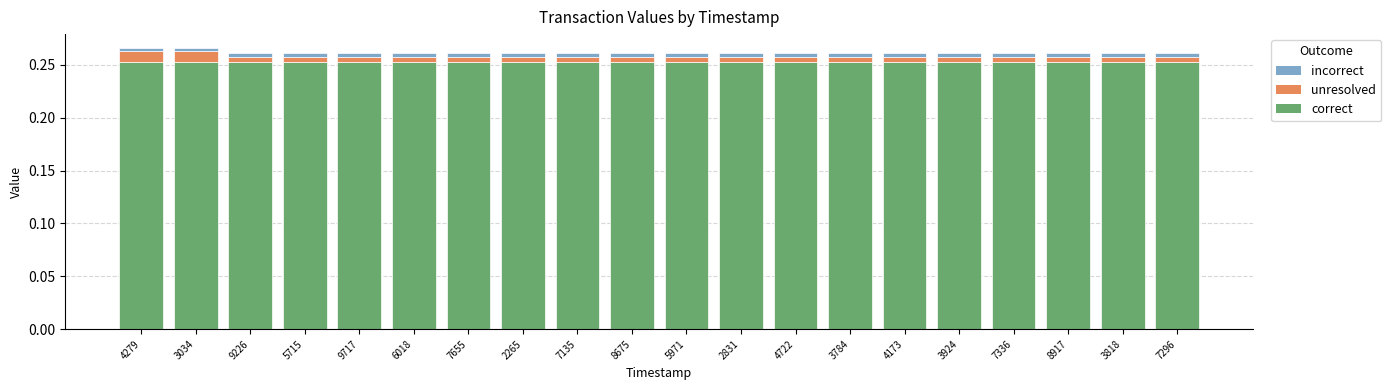

What are all the series names shown in the legend?

incorrect, unresolved, correct